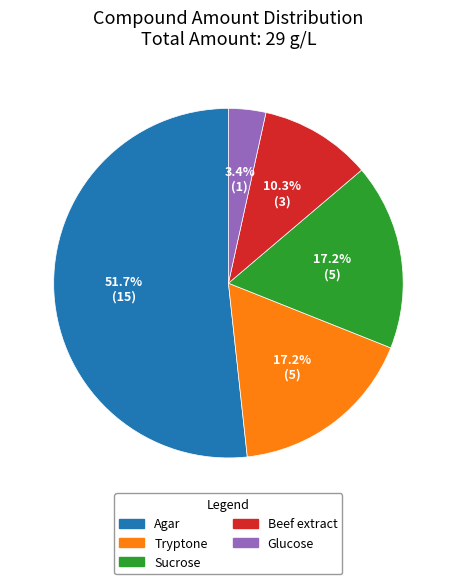

Does any single category account for the majority?

Yes